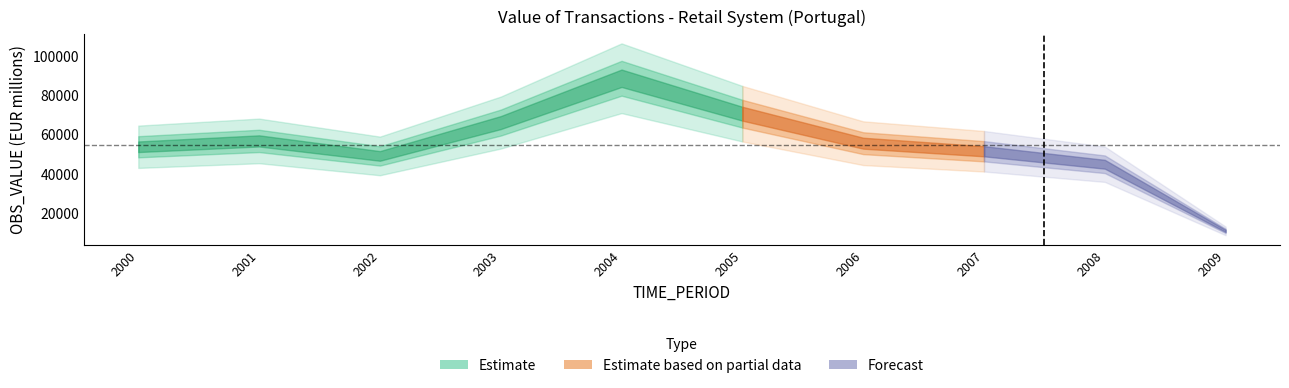

At which category does the data reach its first local valley?

2002